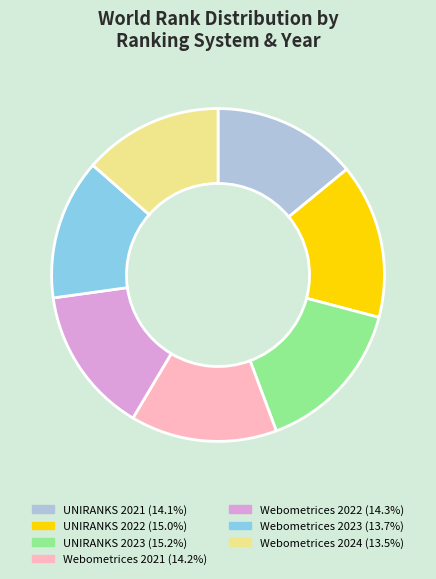

Do UNIRANKS 2021 and UNIRANKS 2022 together represent more than half of the pie?

No